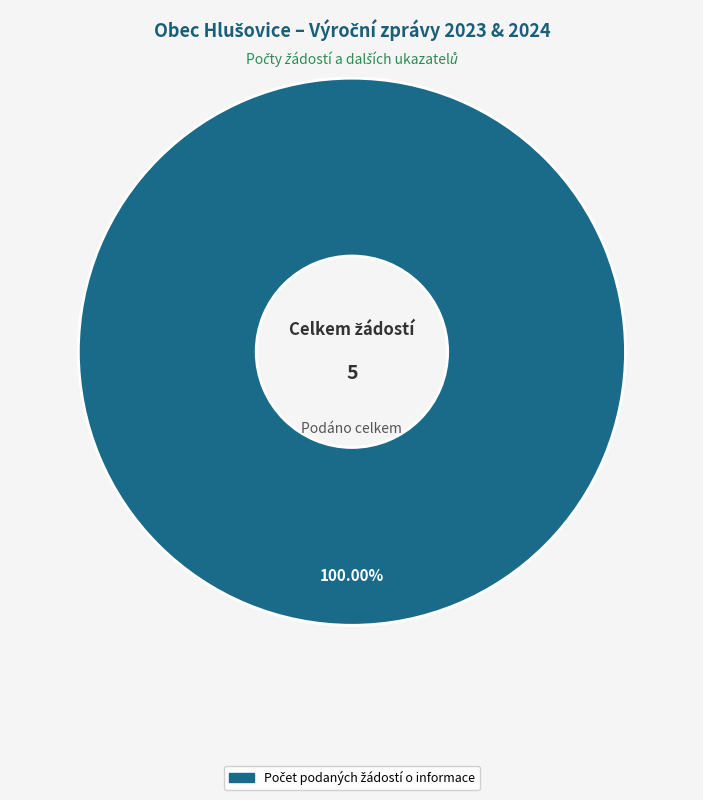

Does any single category account for the majority?

Yes